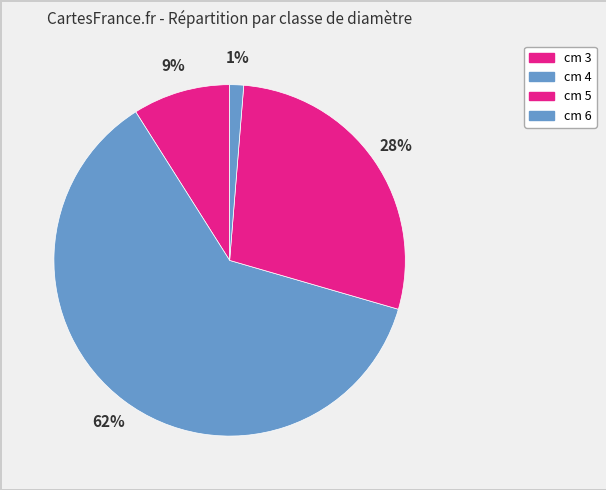

Count the number of slices in the pie.

4